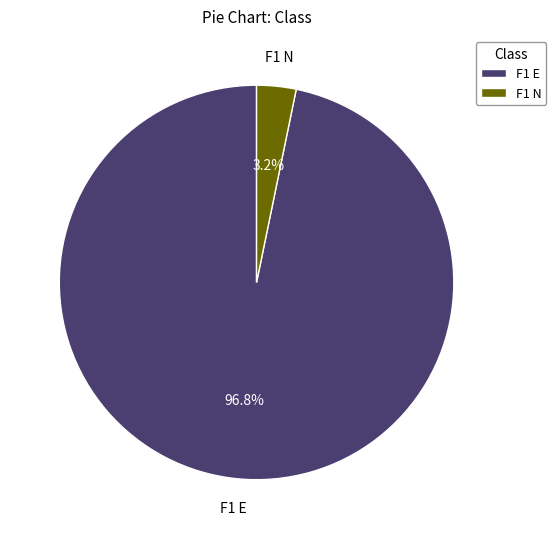

To the nearest percent, what percentage of the pie is F1 E?

97%